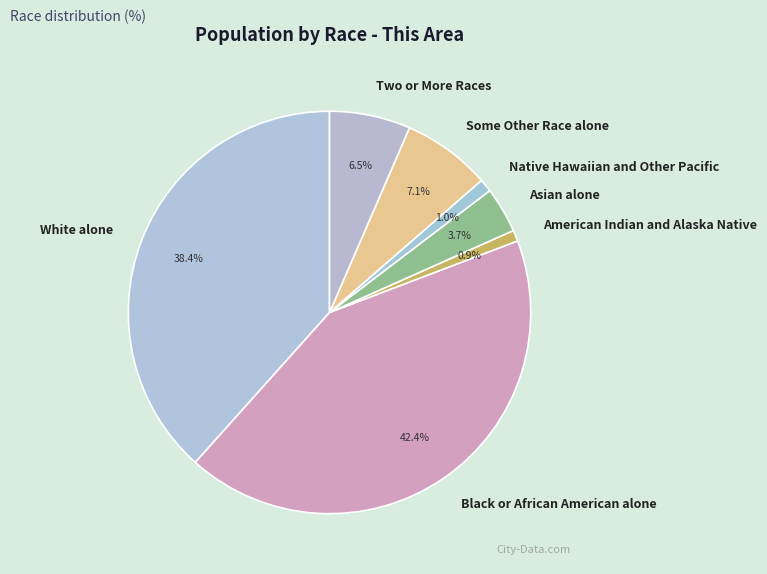

Which category has the biggest portion of the pie?

Black or African American alone